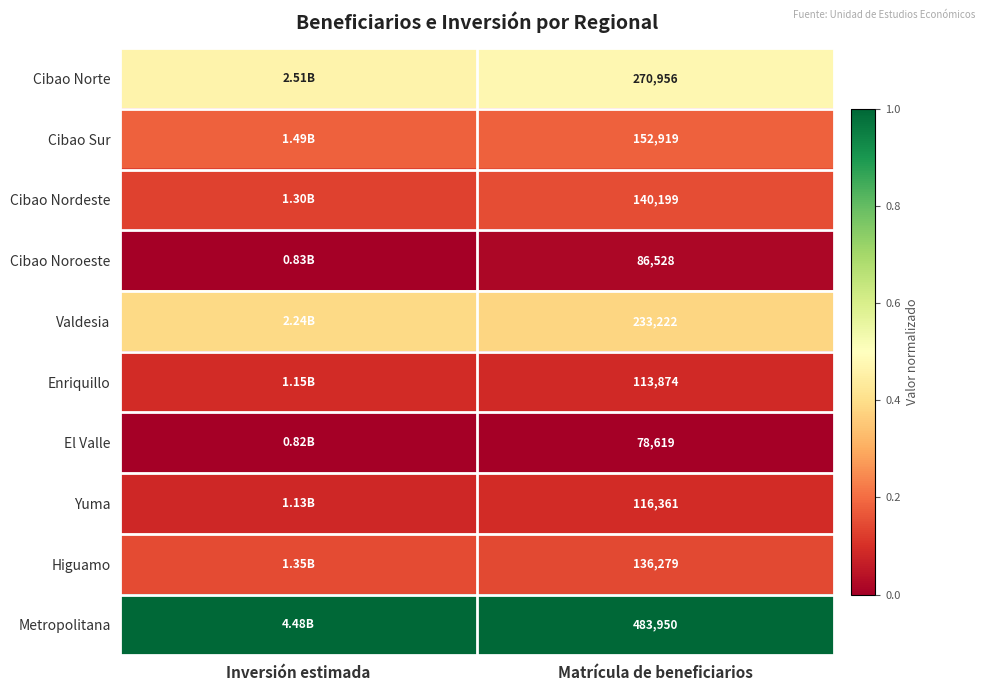

At how many categories does at least one series exceed 0?

2